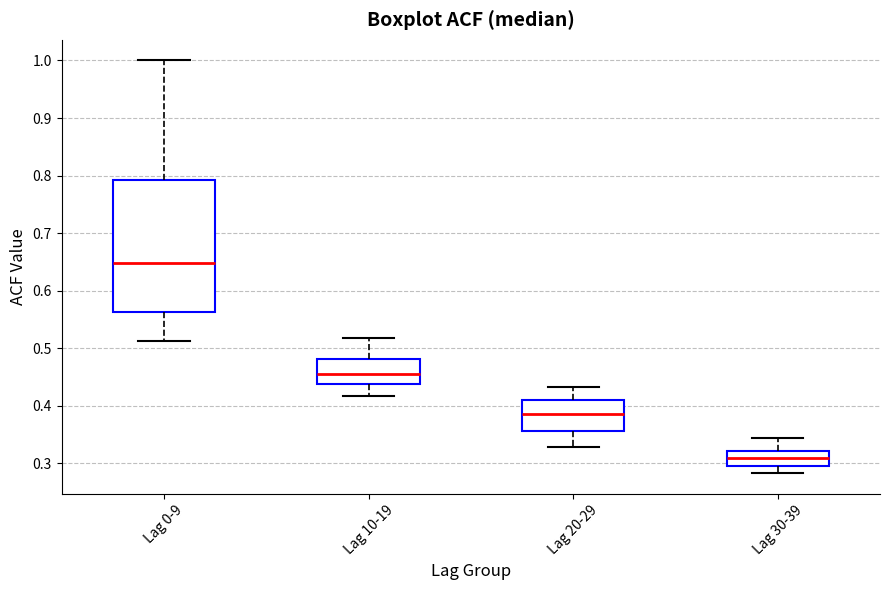

Which box's median line is the highest?

Lag 0-9